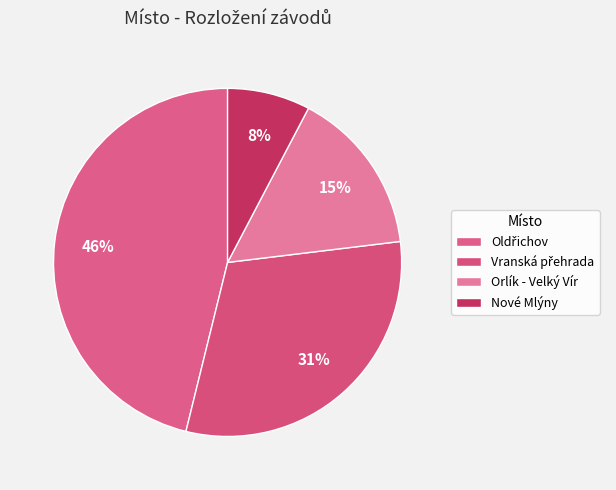

Which category has the biggest portion of the pie?

Oldřichov